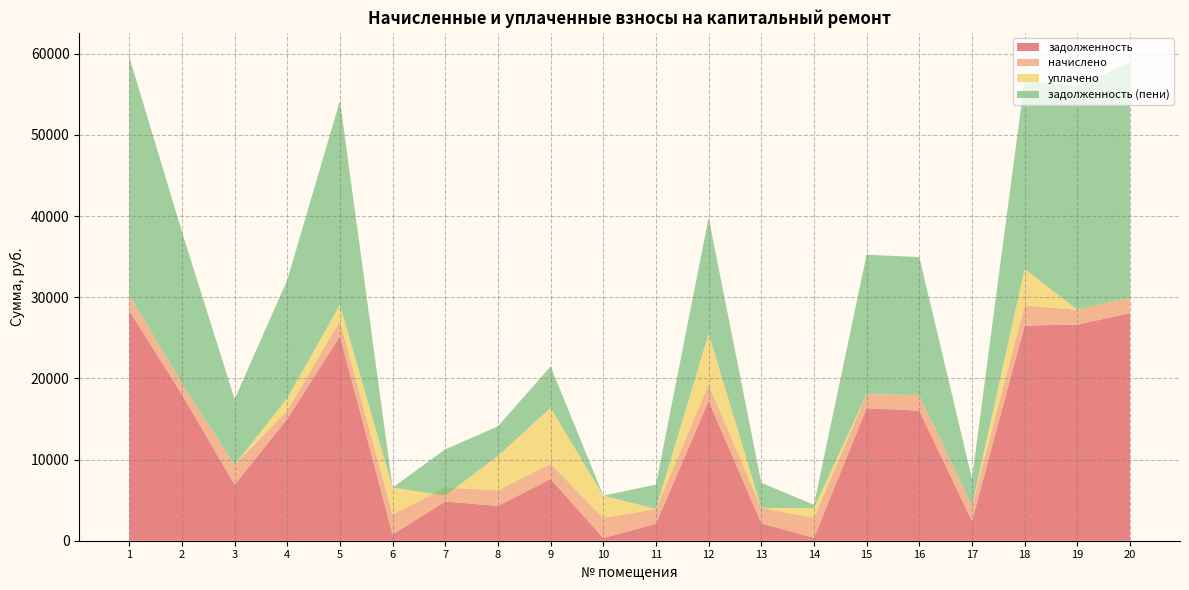

What is the average value of the задолженность series?

12451.0